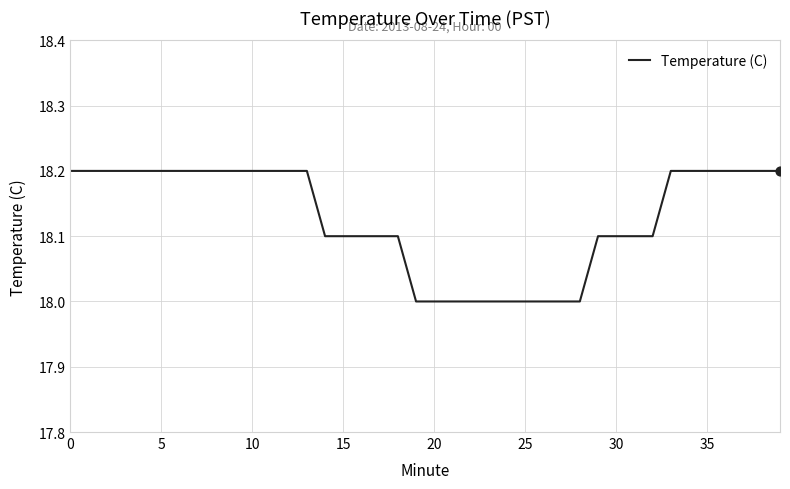

What is the greatest value displayed?

18.2